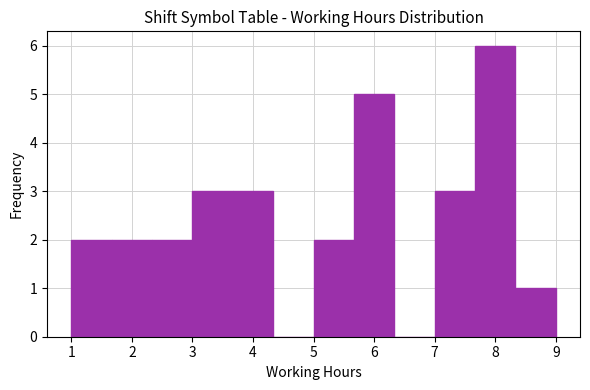

How tall is the bar that spans 7.7 to 8.3 on the x-axis? Neither the bar edges nor the heights are printed on the chart, so give them approximately, as read against the axes.

6